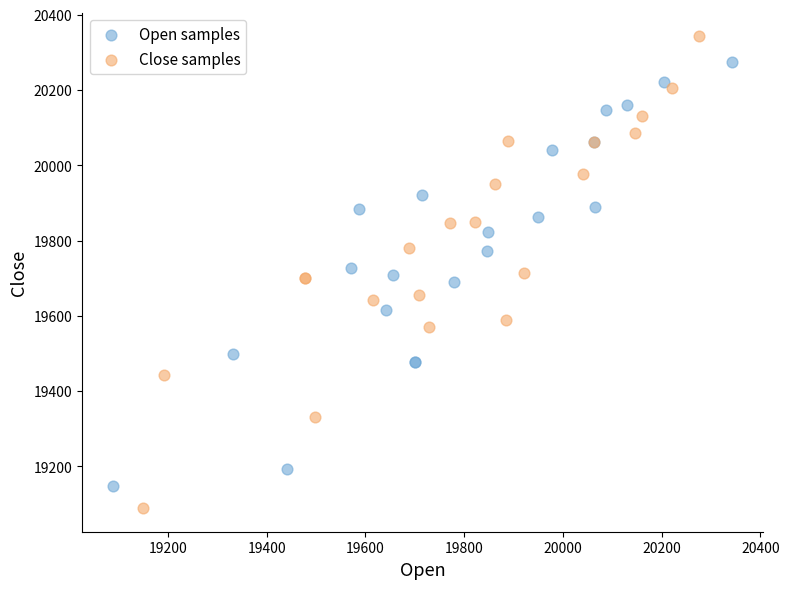

What are all the series names shown in the legend?

Open samples, Close samples